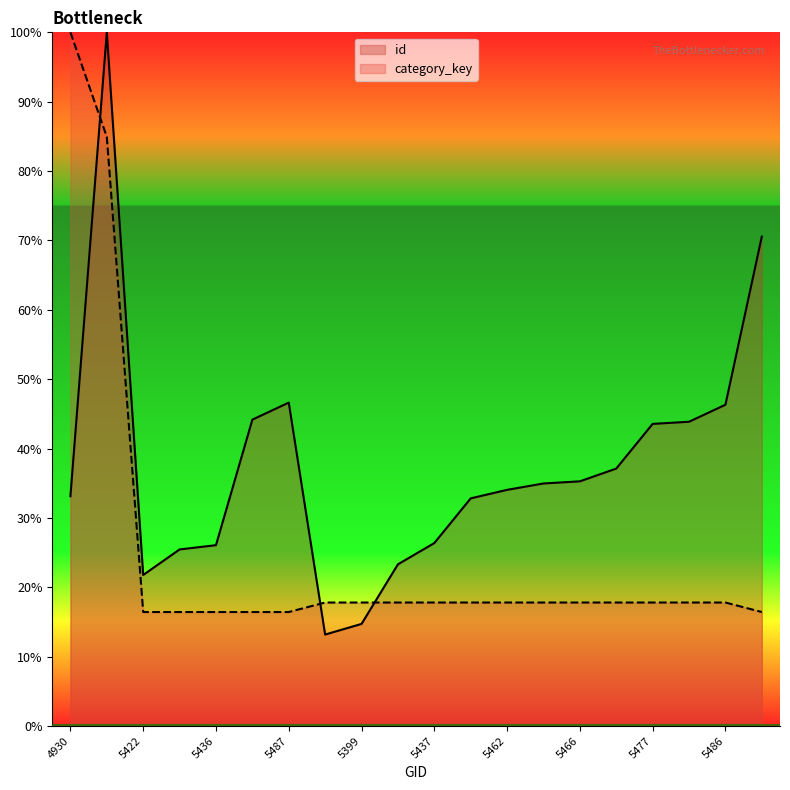

The category_key series shows 3.9 at 5462. True or false?

False